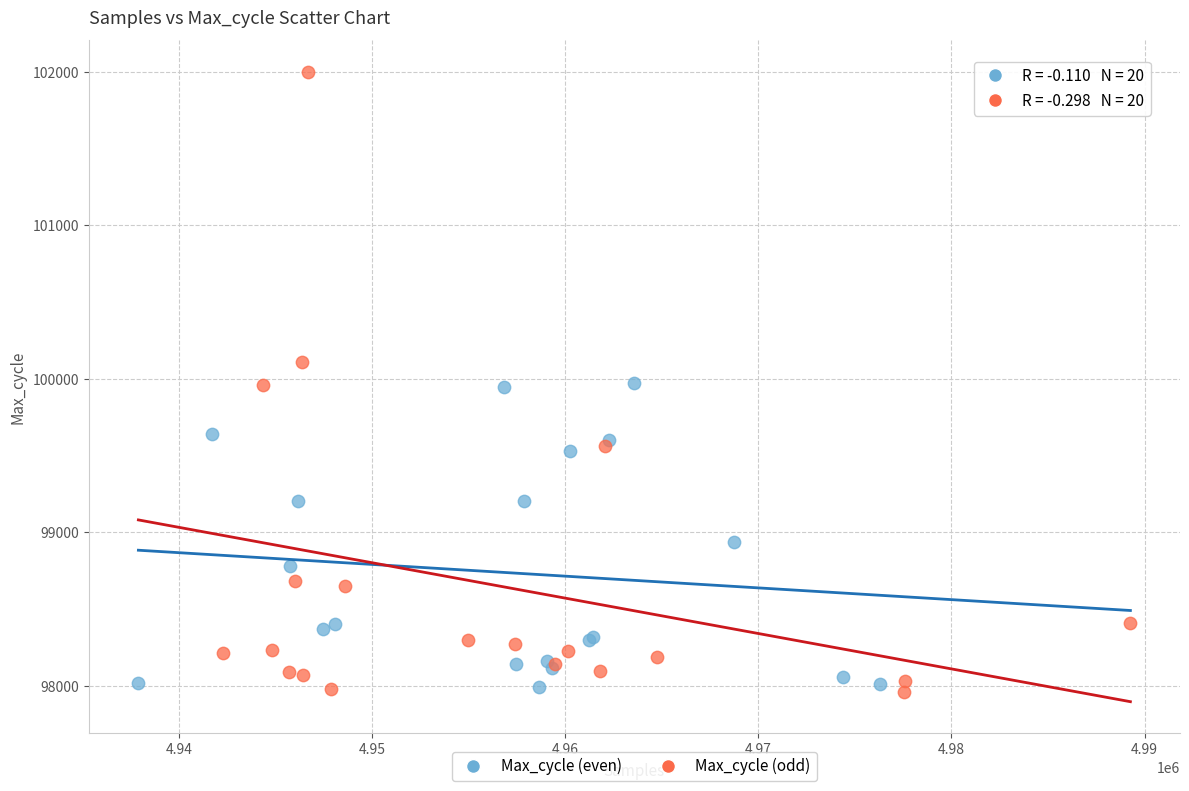

What are all the series names shown in the legend?

Max_cycle (even), Max_cycle (odd)